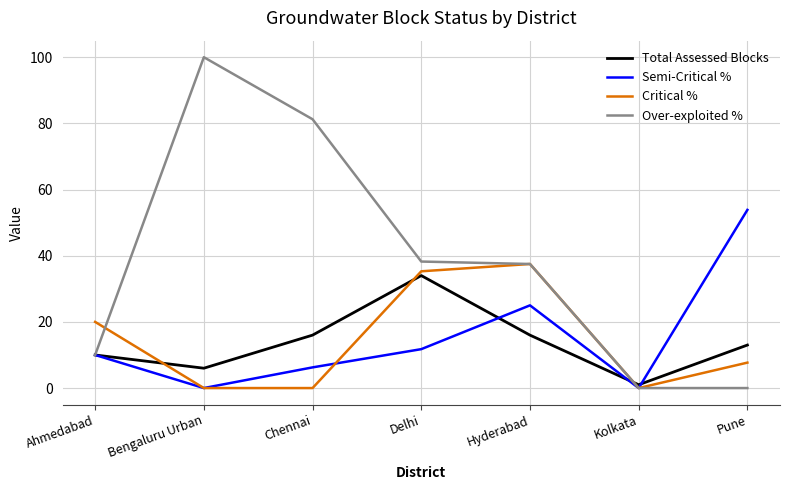

What is the highest value of the Critical % series?

37.5